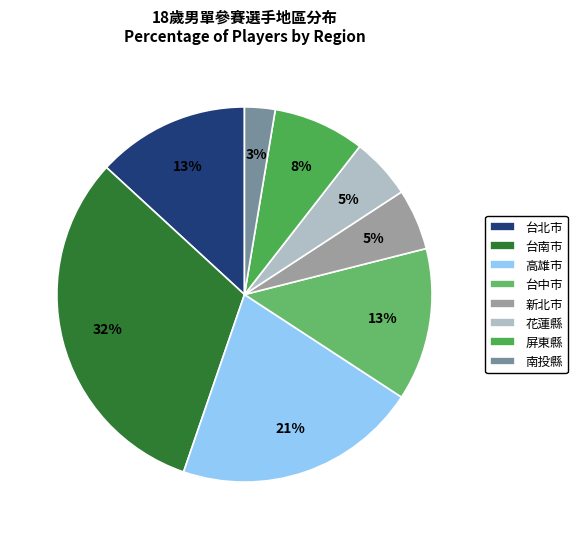

Which category has the biggest portion of the pie?

台南市